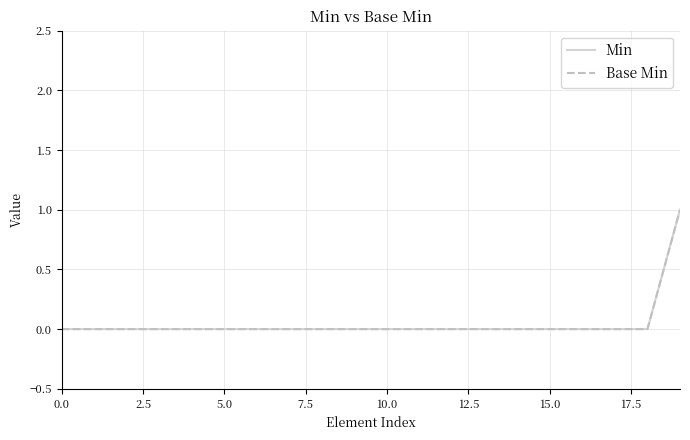

Does the chart have visible grid lines?

Yes